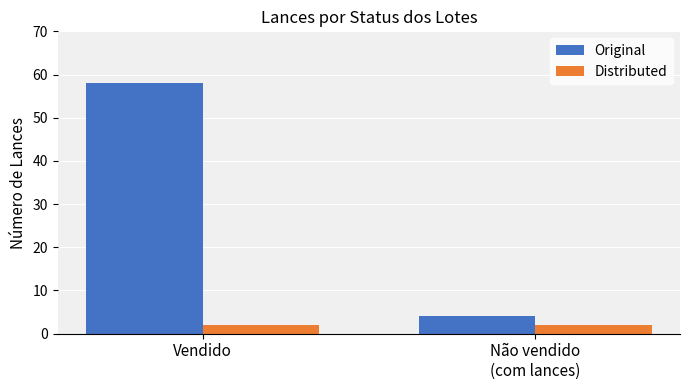

How many groups of bars are there?

2